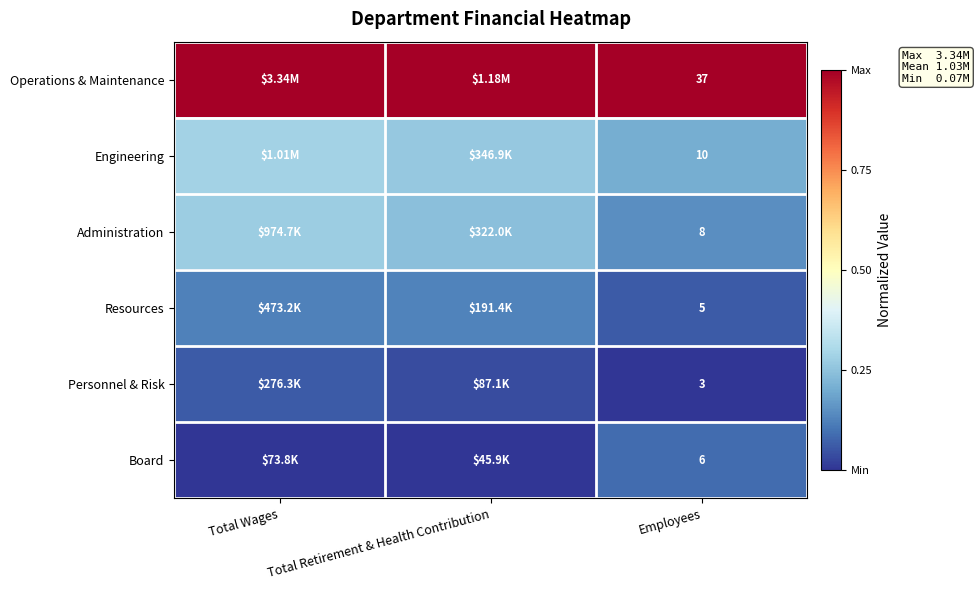

Is the value of Resources at Employees greater than the value of Personnel & Risk at Employees?

Yes